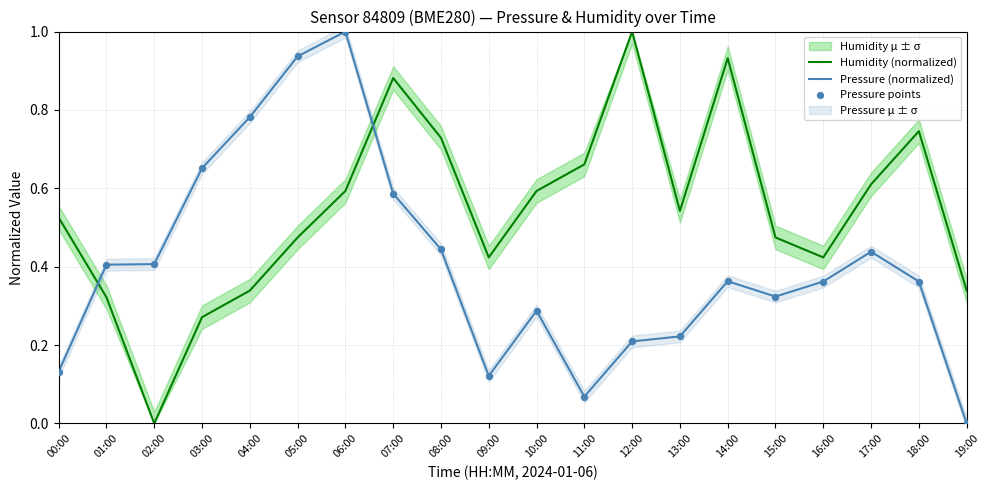

True or false: Humidity (normalized) has a value of 0.2 at 16:00.

False